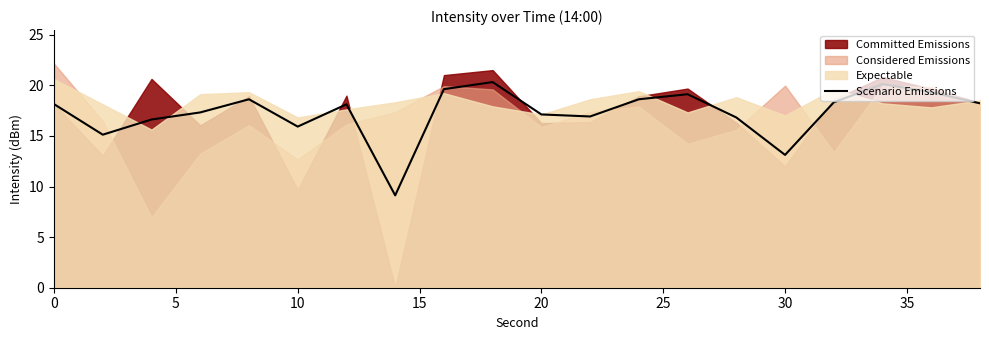

Is it true that Scenario Emissions equals 28.1 at 0?

False